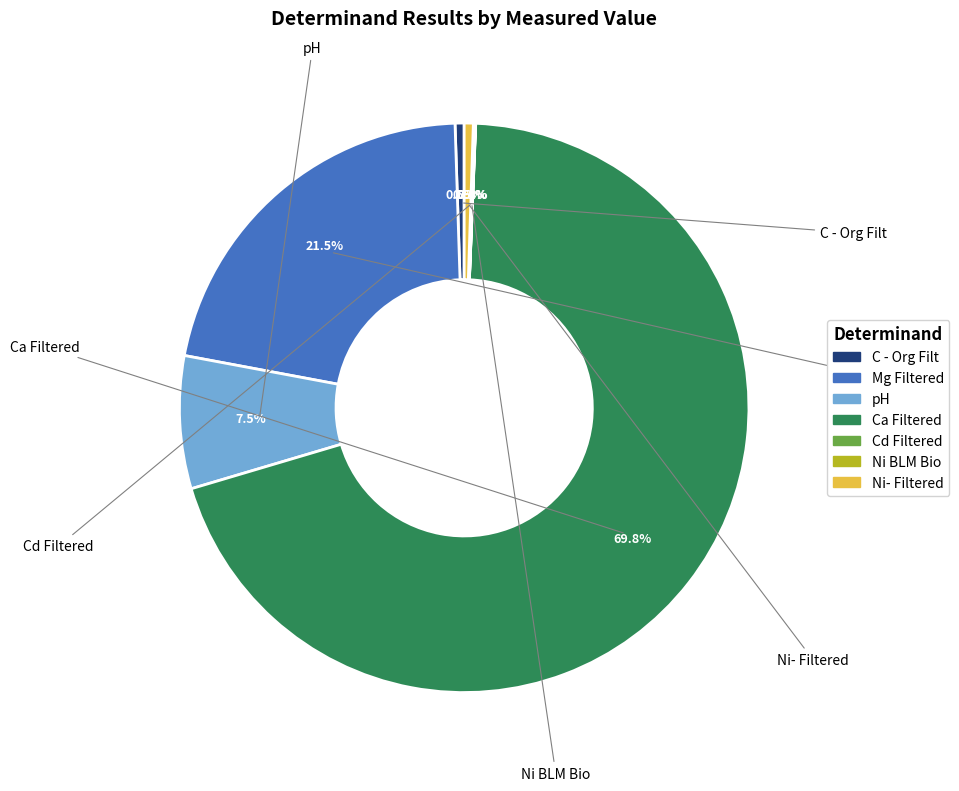

Between Ni- Filtered and Mg Filtered, which is larger?

Mg Filtered